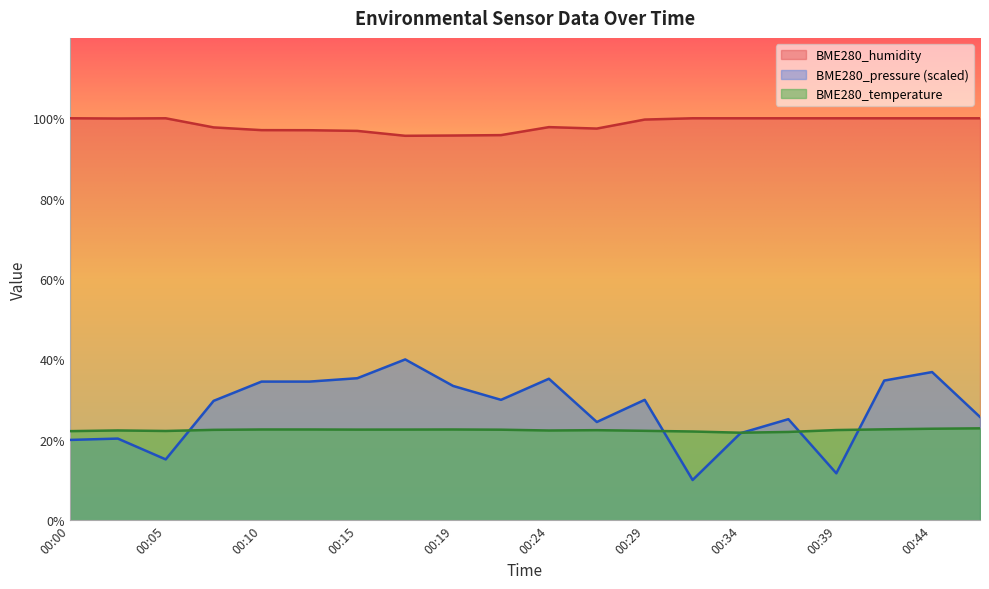

Which has a higher value, 00:24 or 00:27?

00:27